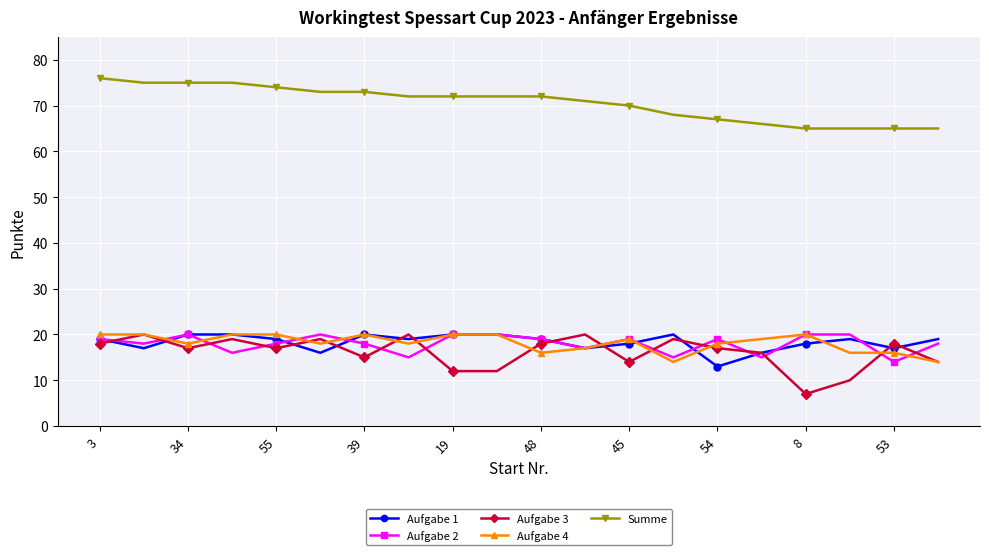

At how many categories does at least one series exceed 31?

20